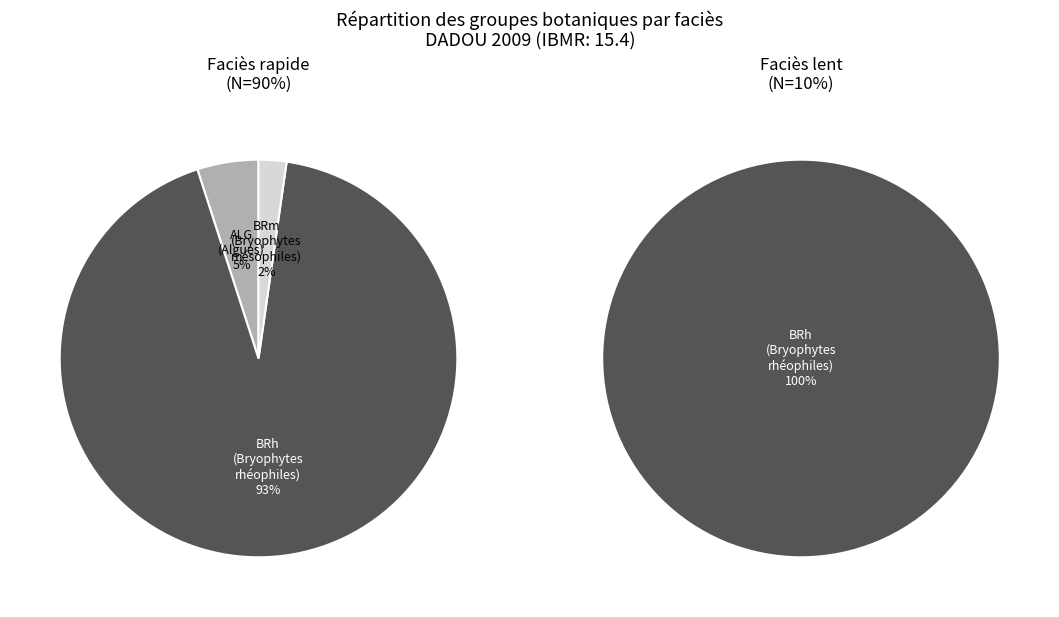

How much of the chart is everything except ALG?

94.9%